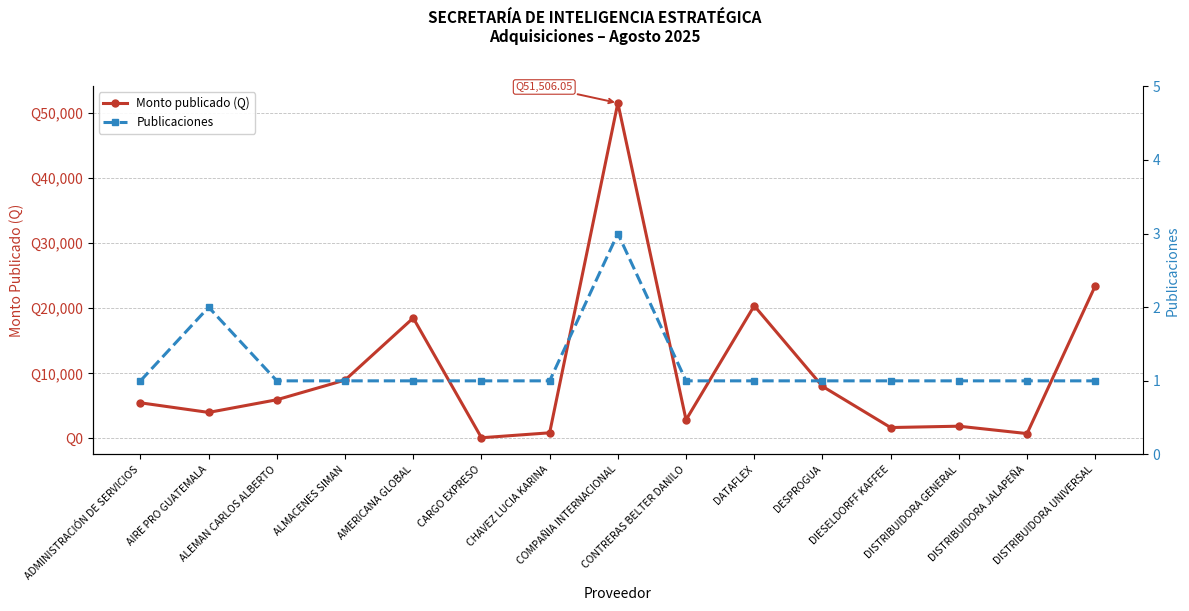

At how many categories does at least one series exceed 16289?

4